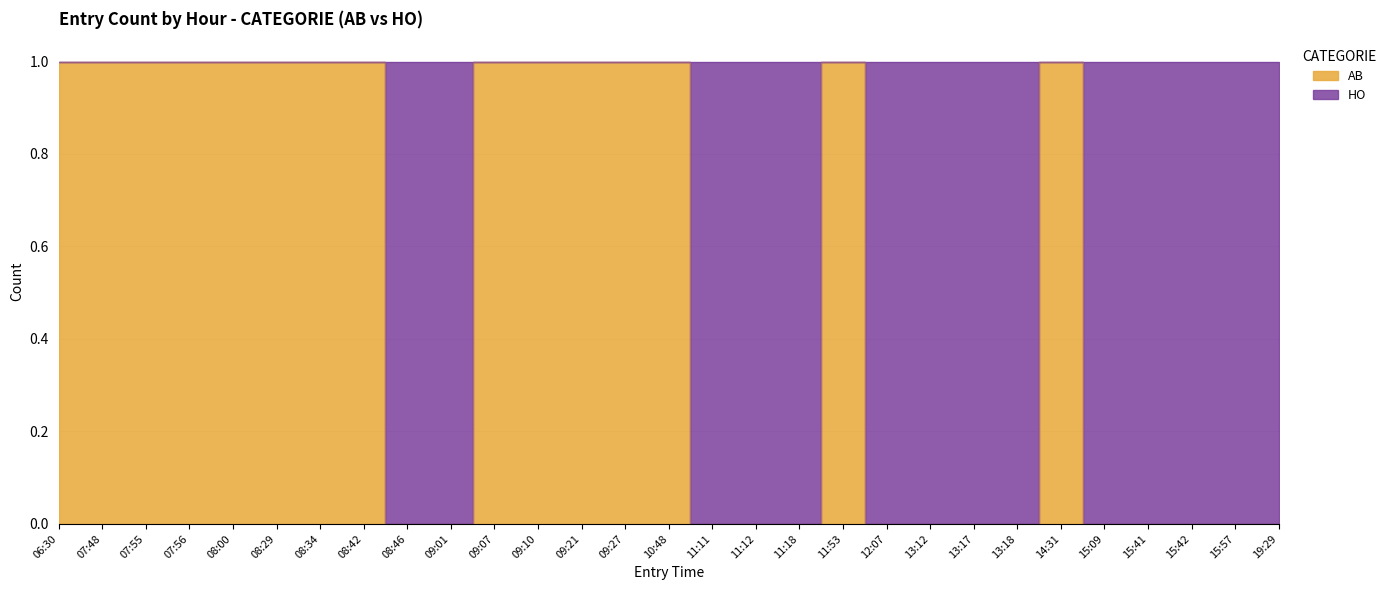

Which label corresponds to the smallest value in the chart?

08:46